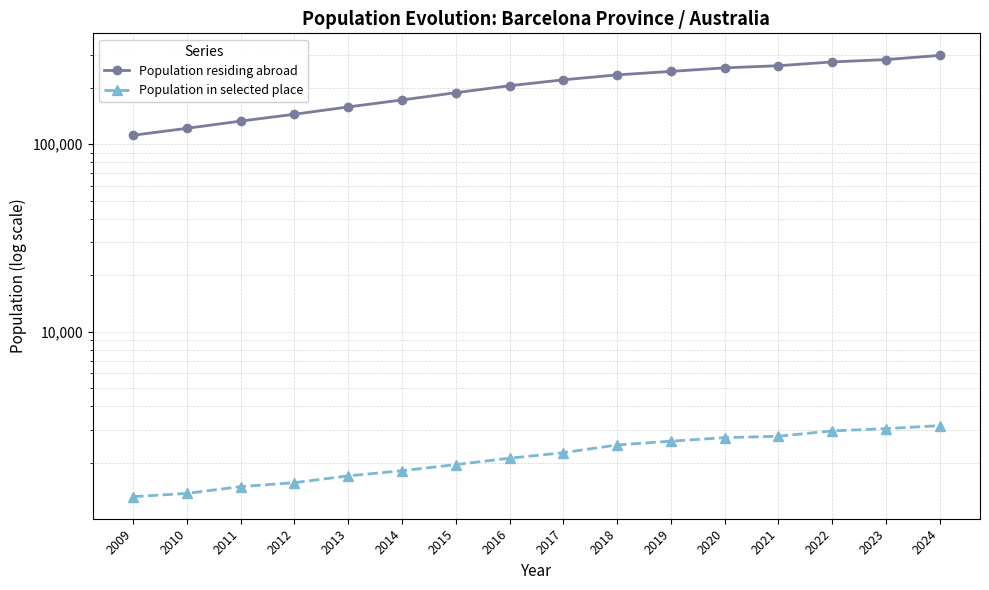

Rank the series at 2016 from highest to lowest value.

Population residing abroad, Population in selected place